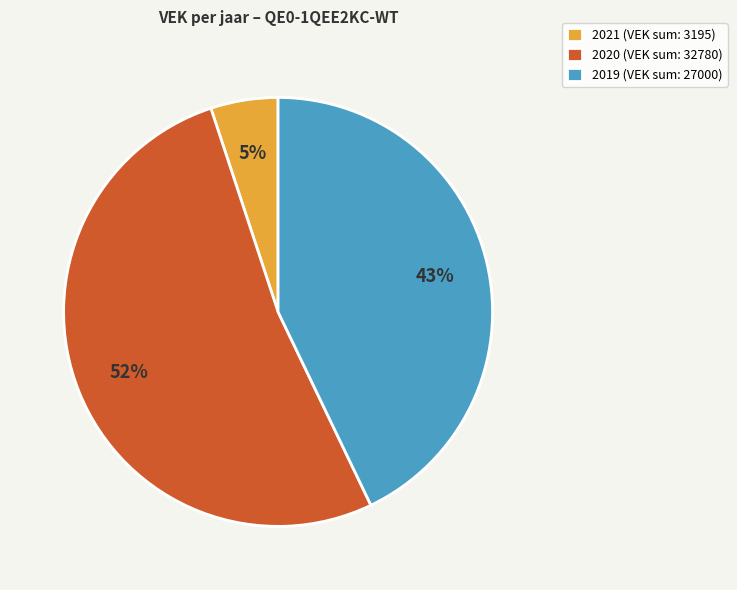

What is the largest slice in the pie chart?

2020 (VEK sum: 32780)